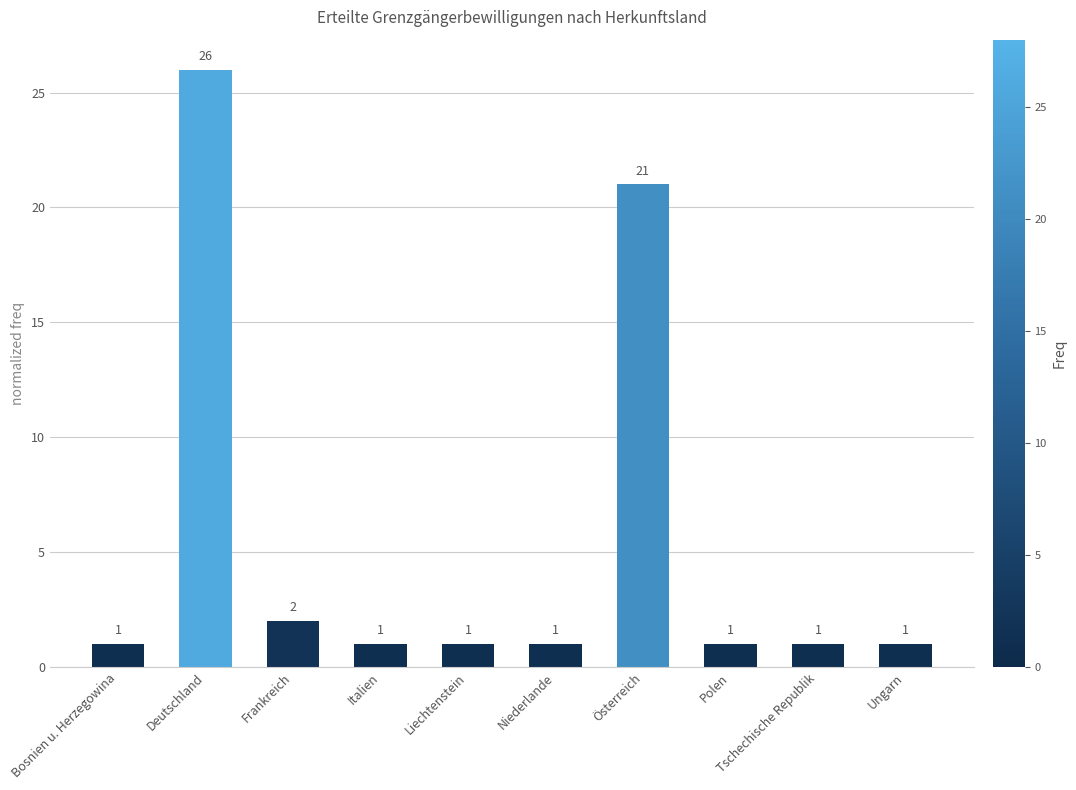

The chart shows a value of 0 at Italien. True or false?

False